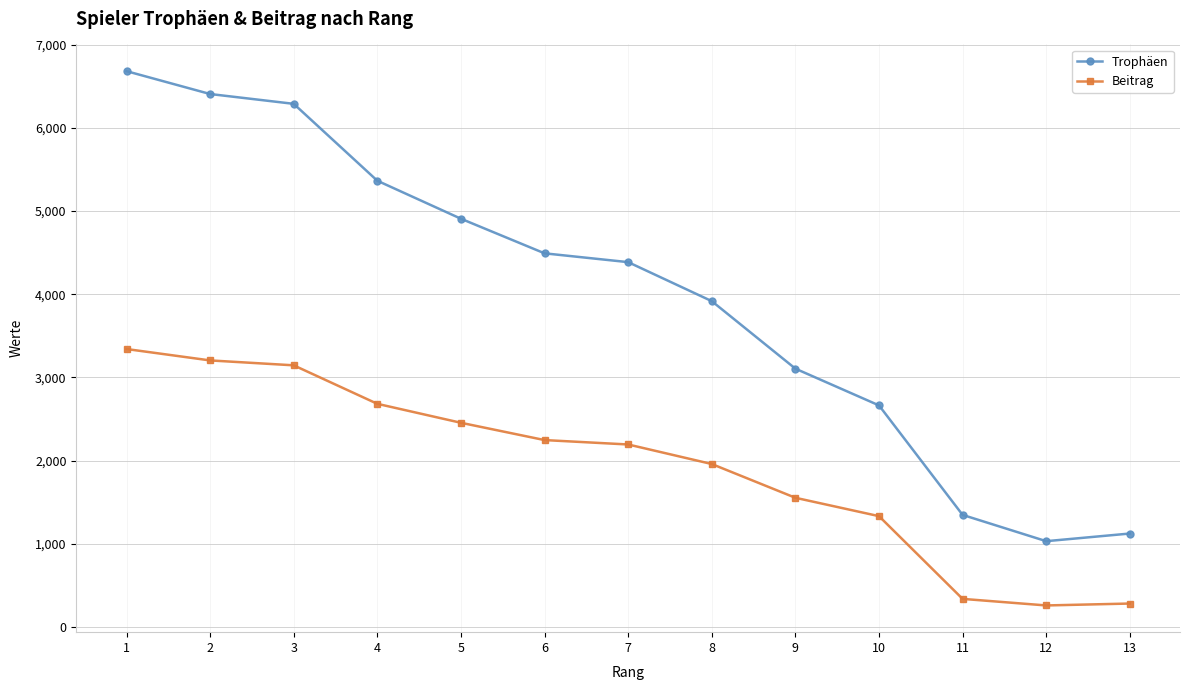

True or false: Beitrag and Trophäen cross at least once.

False